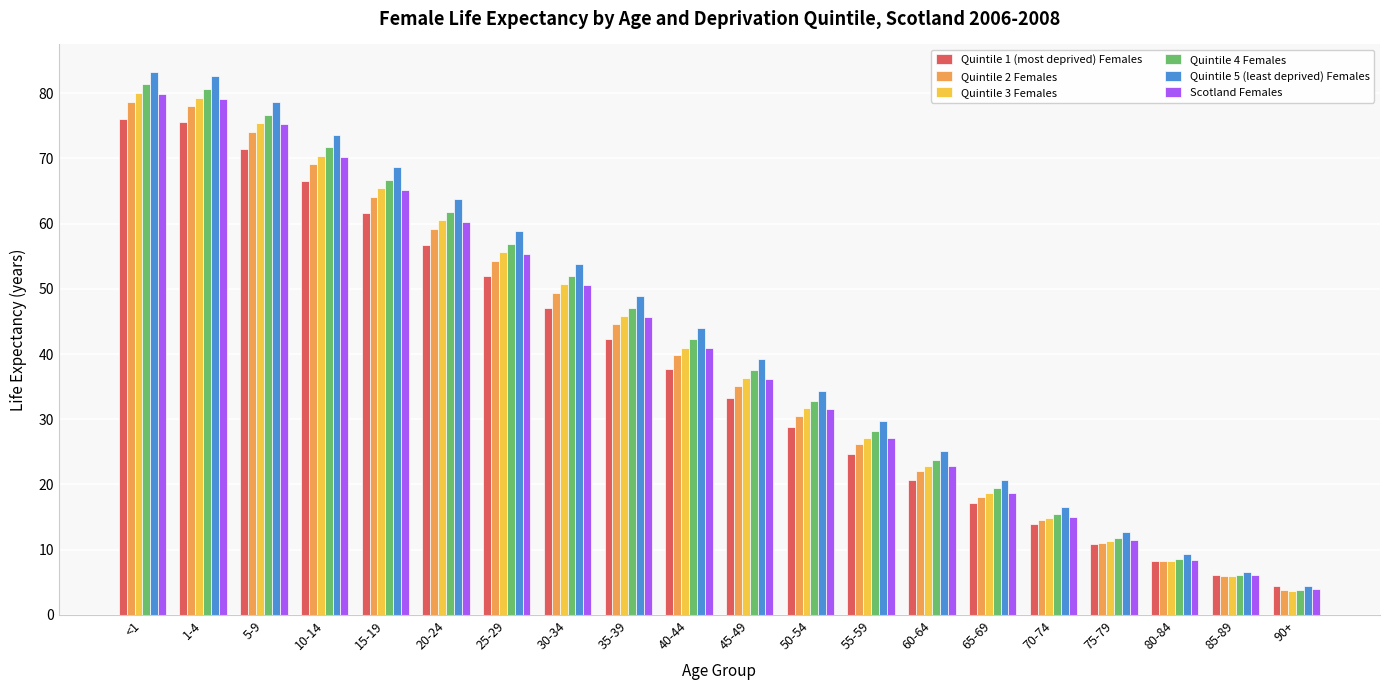

What are all the series names shown in the legend?

Quintile 1 (most deprived) Females, Quintile 2 Females, Quintile 3 Females, Quintile 4 Females, Quintile 5 (least deprived) Females, Scotland Females